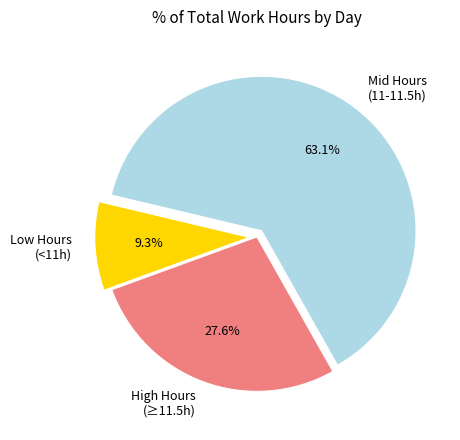

What is the smallest slice in the pie chart?

Low Hours (<11h)